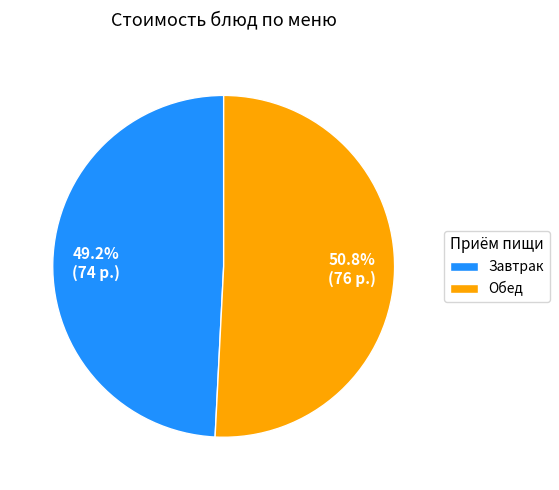

How many segments does this pie chart have?

2